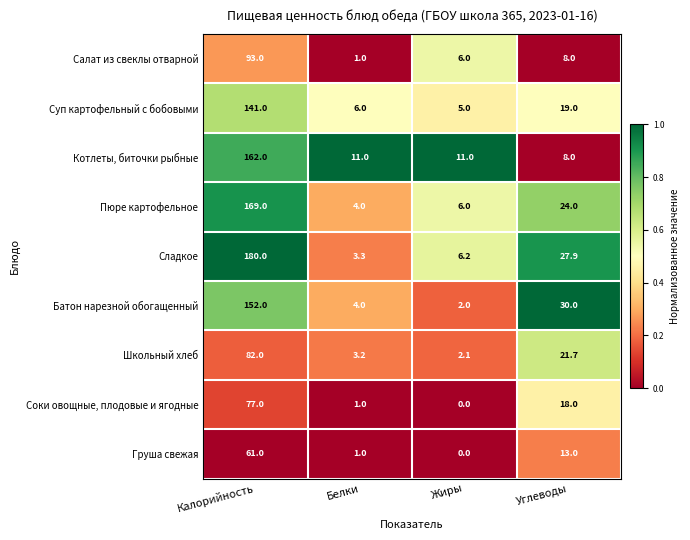

What is the difference between the highest and lowest values at Белки?

10.0